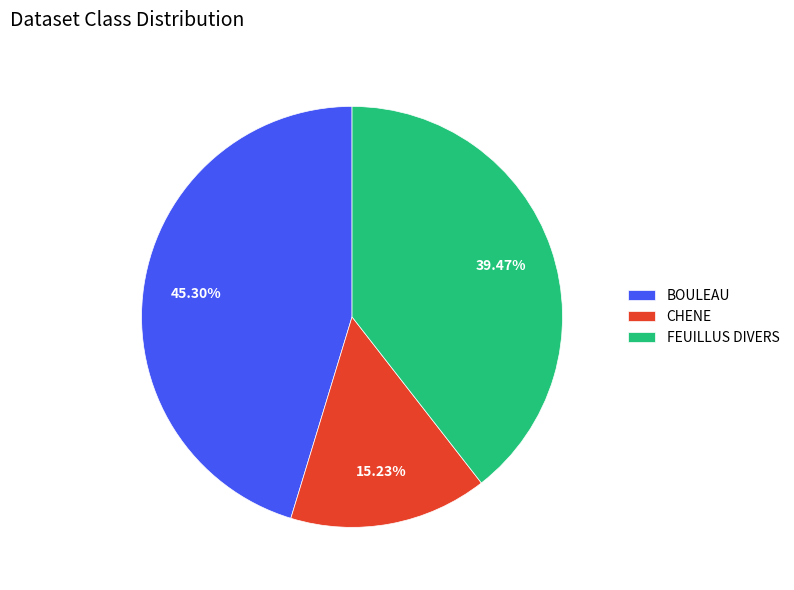

Does any single category account for the majority?

No